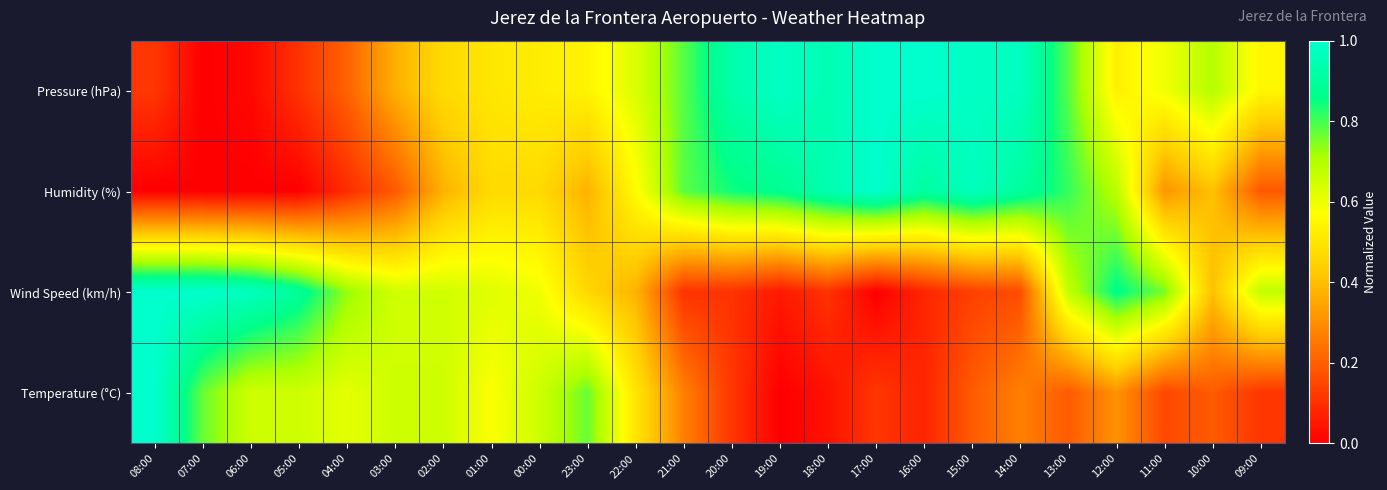

Which has a higher value, 20:00 or 07:00?

20:00